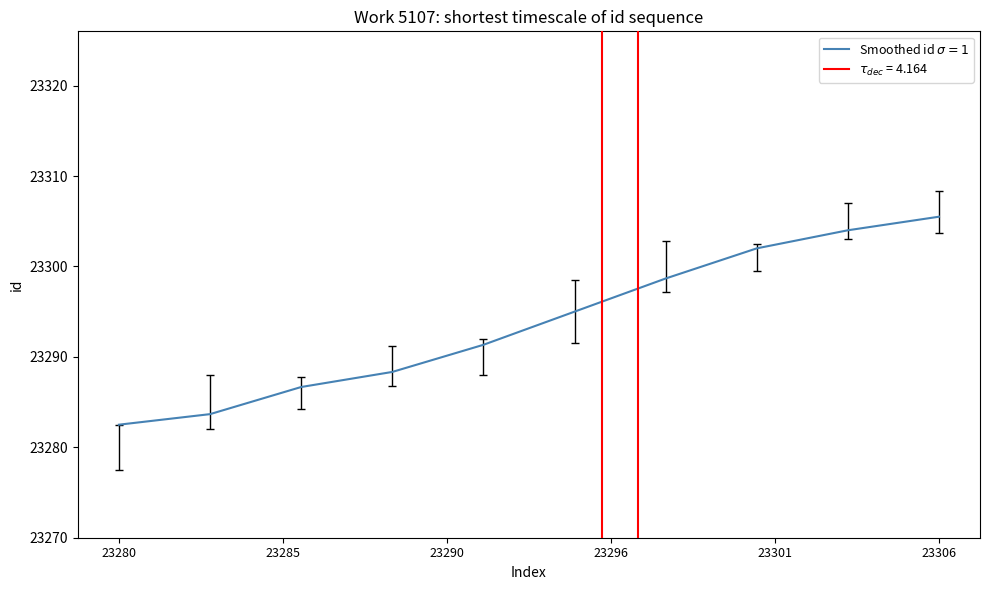

Reading left to right, transcribe all the data shown in this chart.

23282.5	23283.7	23286.7	23288.3	23291.3	23295.0	23298.7	23302.0	23304.0	23305.5